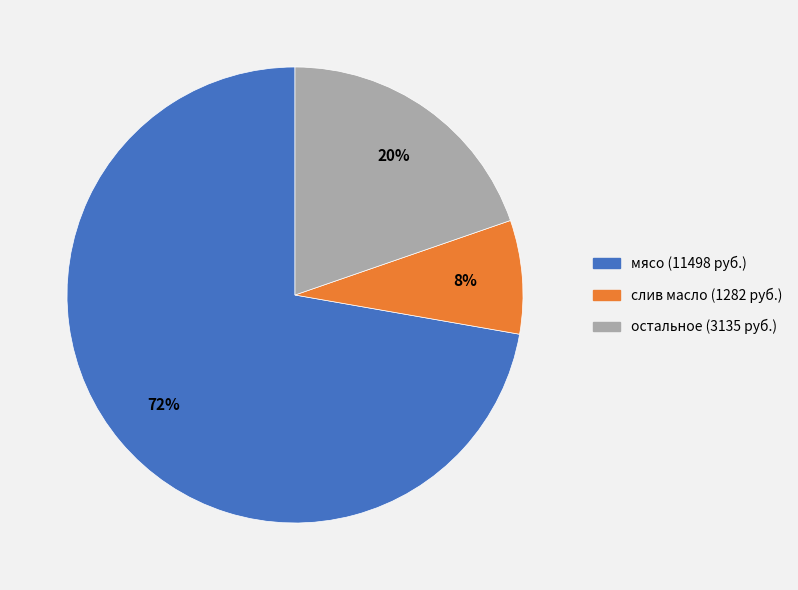

How many segments does this pie chart have?

3